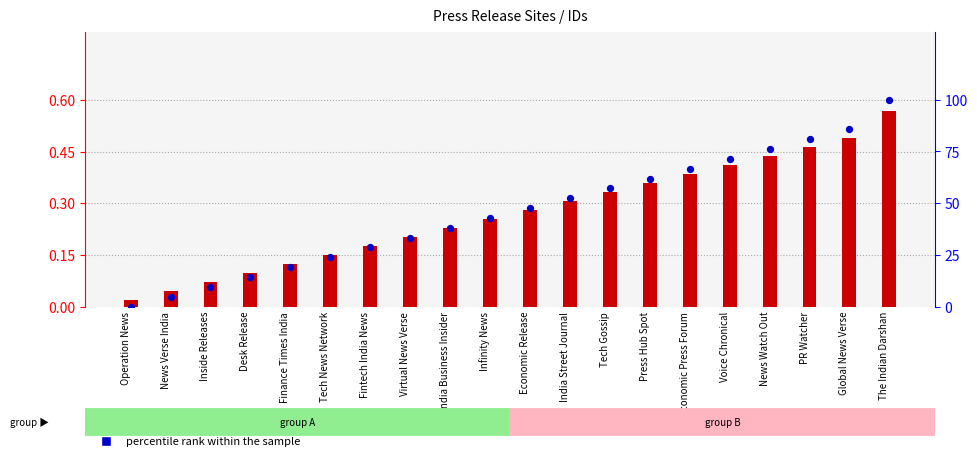

Which series contains the lowest Y value?

percentile rank within the sample